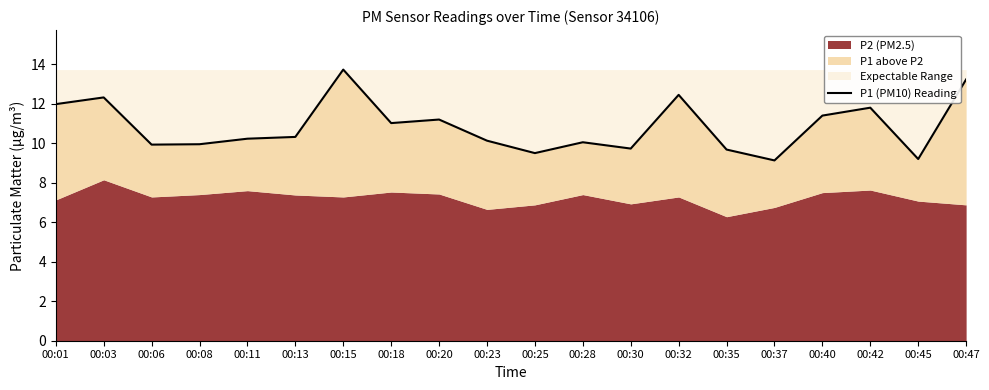

At which category does the chart reach its peak across all series?

00:15